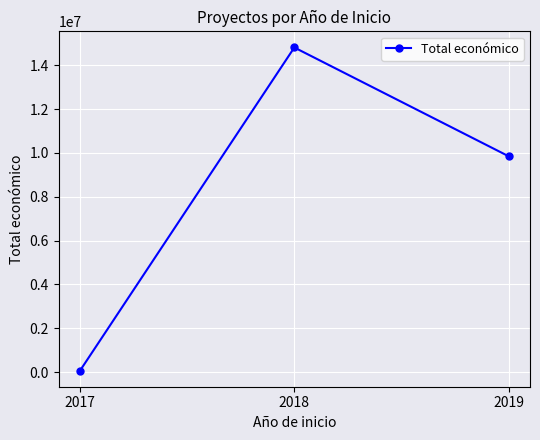

The value at 2017 is 71800. True or false?

True